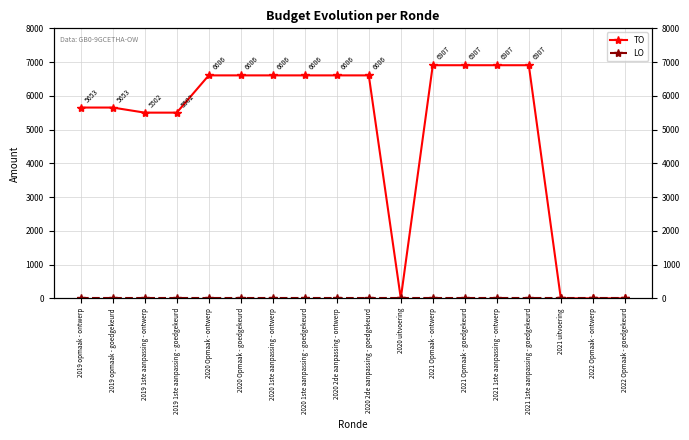

True or false: LO and TO cross at least once.

False